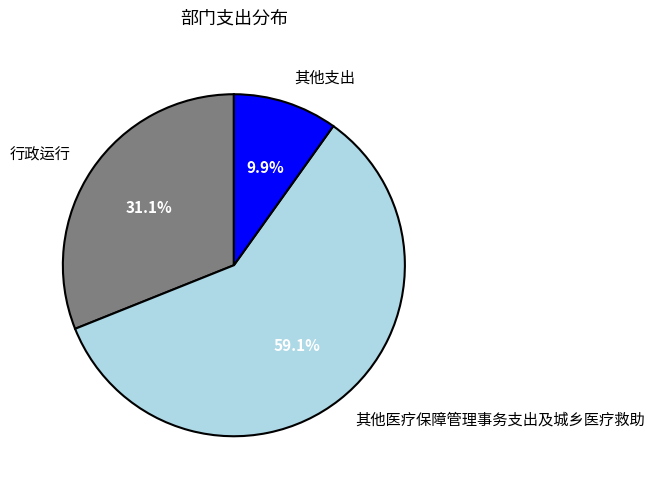

Which category has the smallest portion of the pie?

其他支出